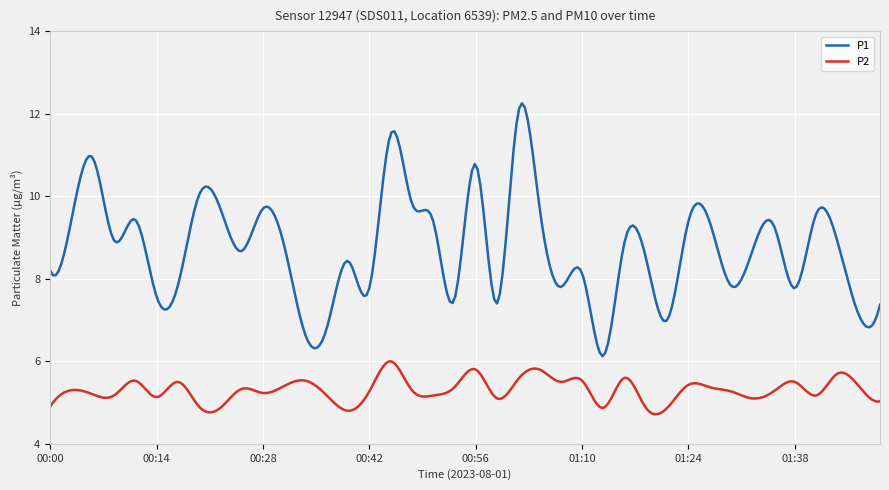

Which series has the largest range (max minus min)?

P1